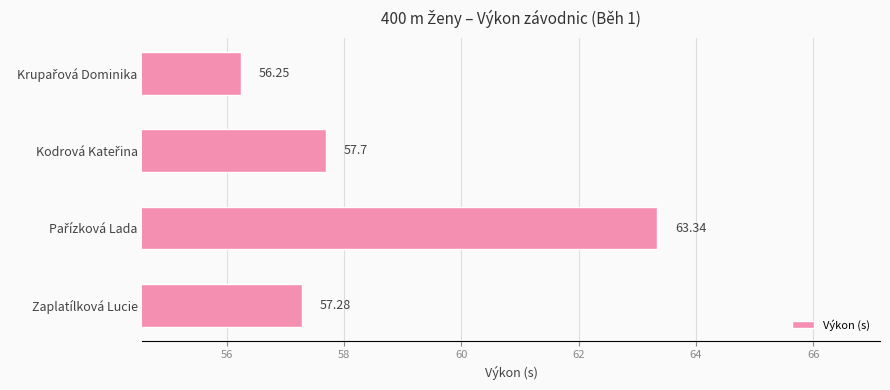

What is the difference between the maximum and minimum values?

7.1